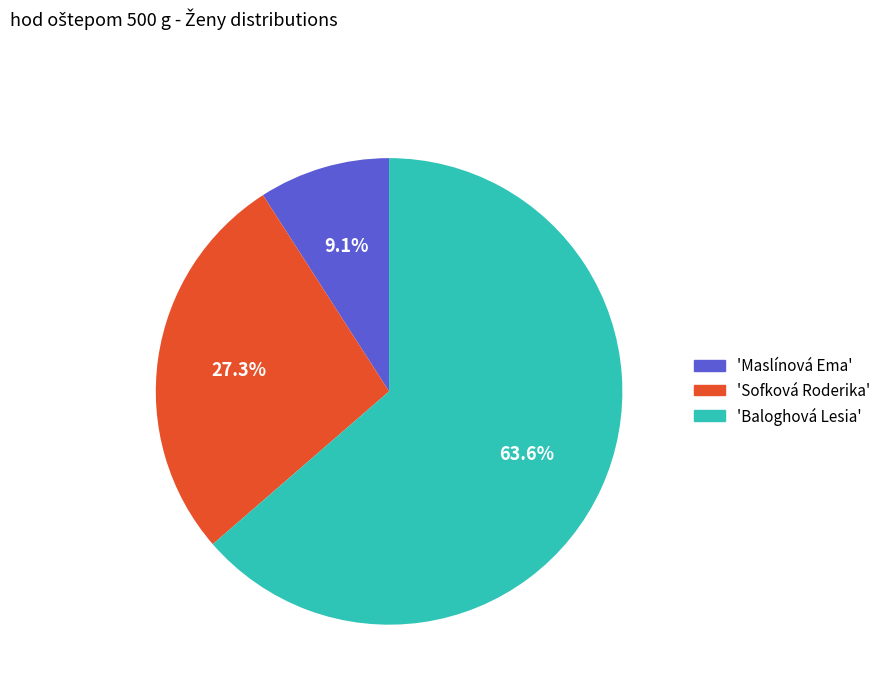

Rank the categories by value from lowest to highest.

'Maslínová Ema', 'Sofková Roderika', 'Baloghová Lesia'